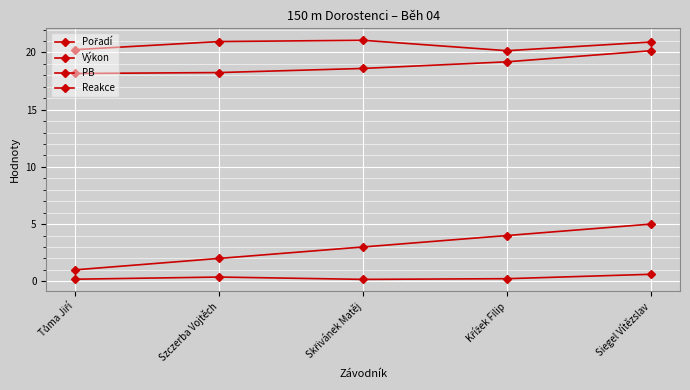

Count the number of categories in the chart.

5